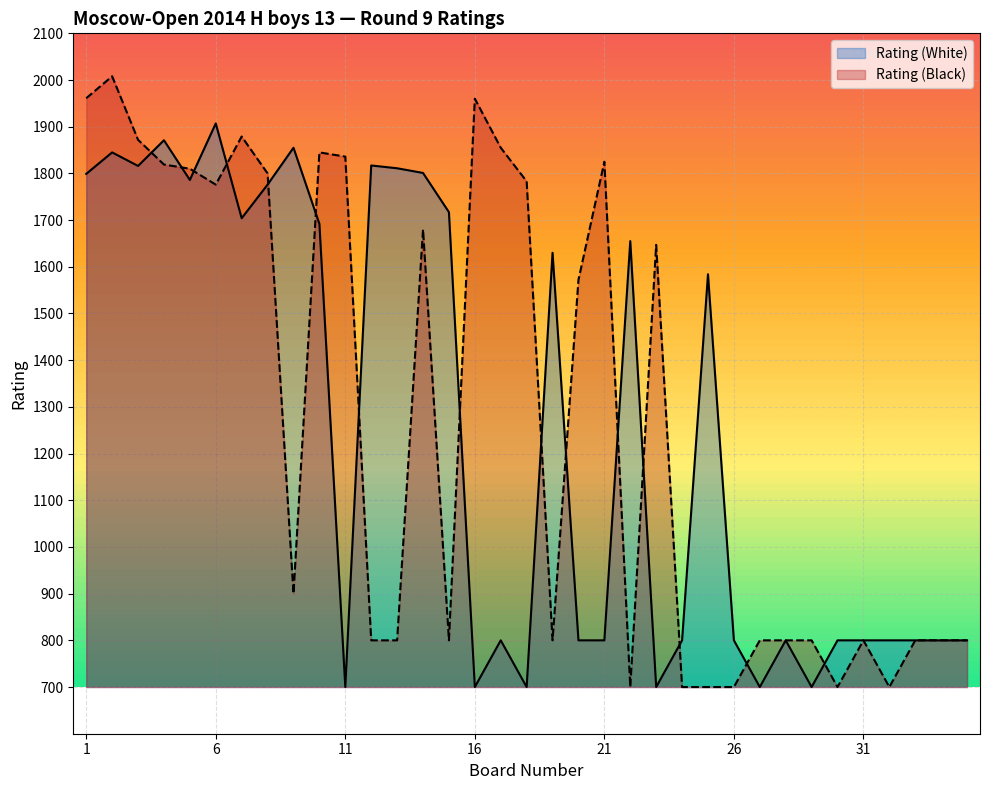

True or false: Rating (Black) has a value of 1776 at 6.

True